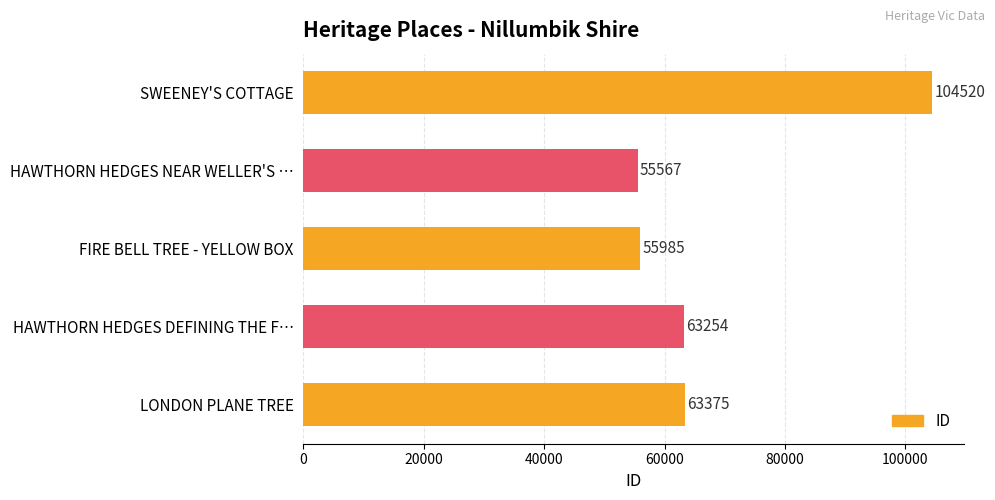

Reading bottom to top, list all the values displayed in this chart.

LONDON PLANE TREE=63375	HAWTHORN HEDGES DEFINING THE F…=63254	FIRE BELL TREE - YELLOW BOX=55985	HAWTHORN HEDGES NEAR WELLER'S …=55567	SWEENEY'S COTTAGE=104520